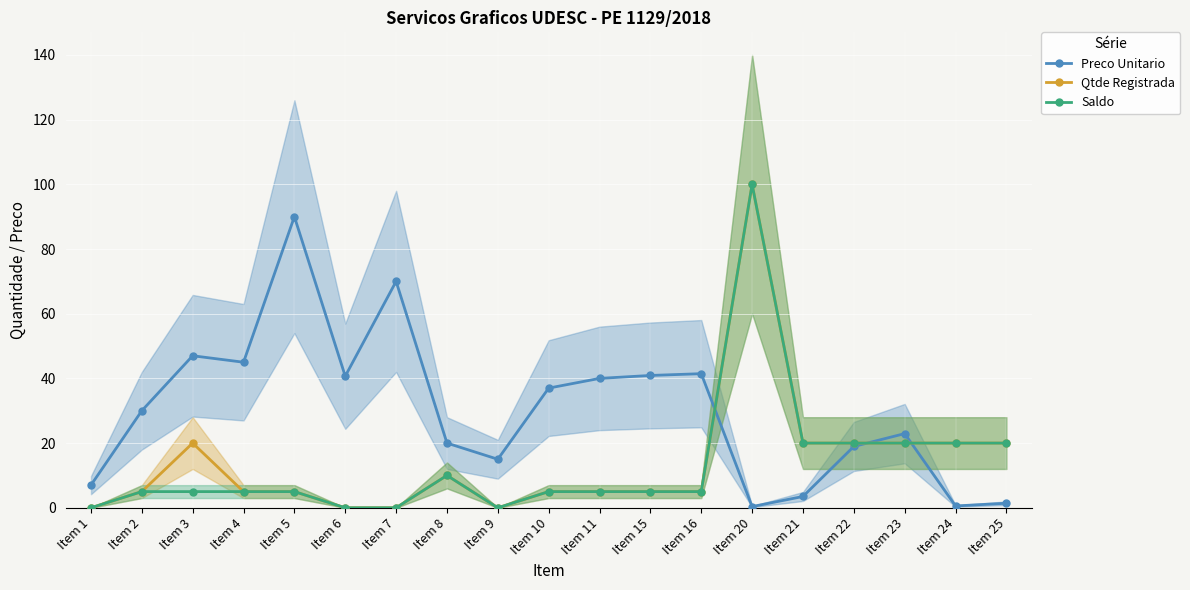

How many categories are shown in the chart?

19